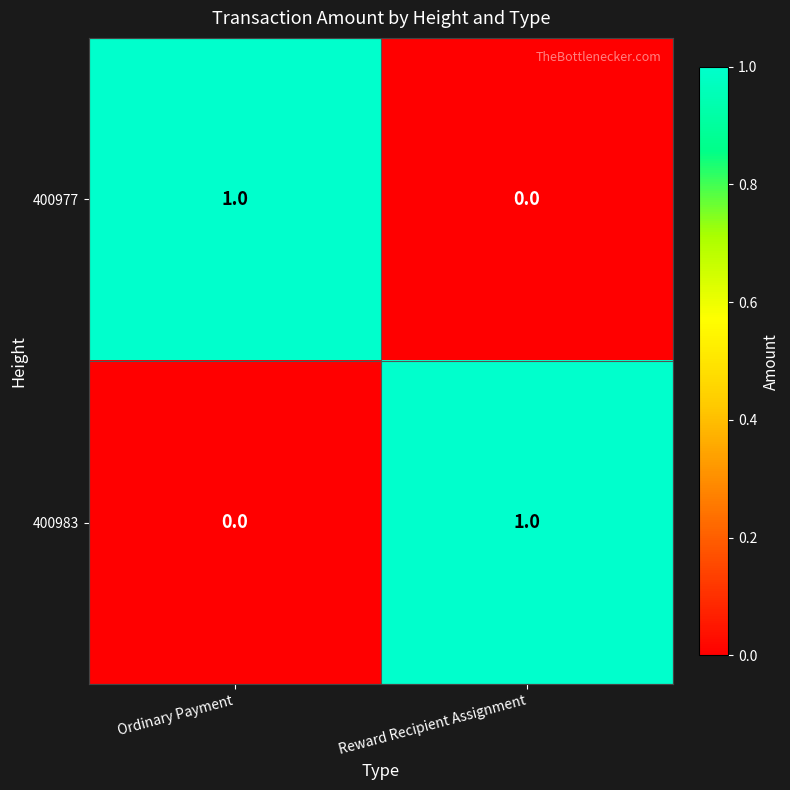

Where is 400983 nearest to the value 0?

Ordinary Payment